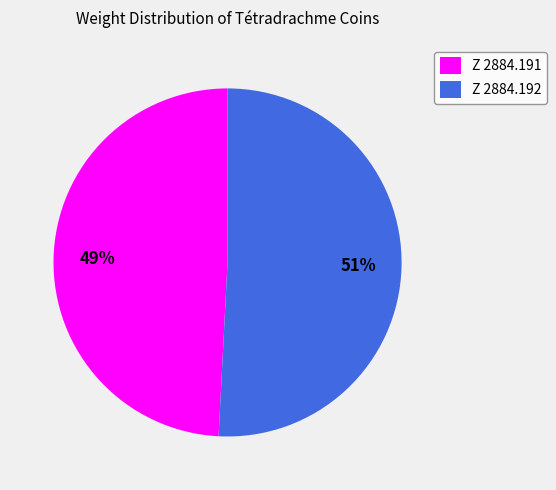

What percentage is the Z 2884.191 slice, to the nearest percent?

49%